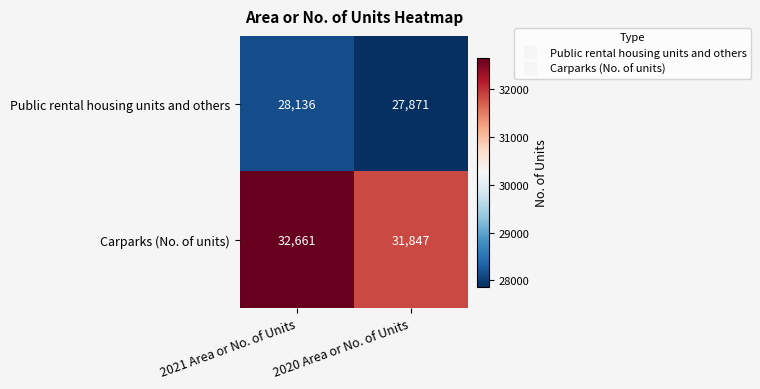

Between 2021 Area or No. of Units and 2020 Area or No. of Units, which series saw the biggest shift?

Carparks (No. of units)